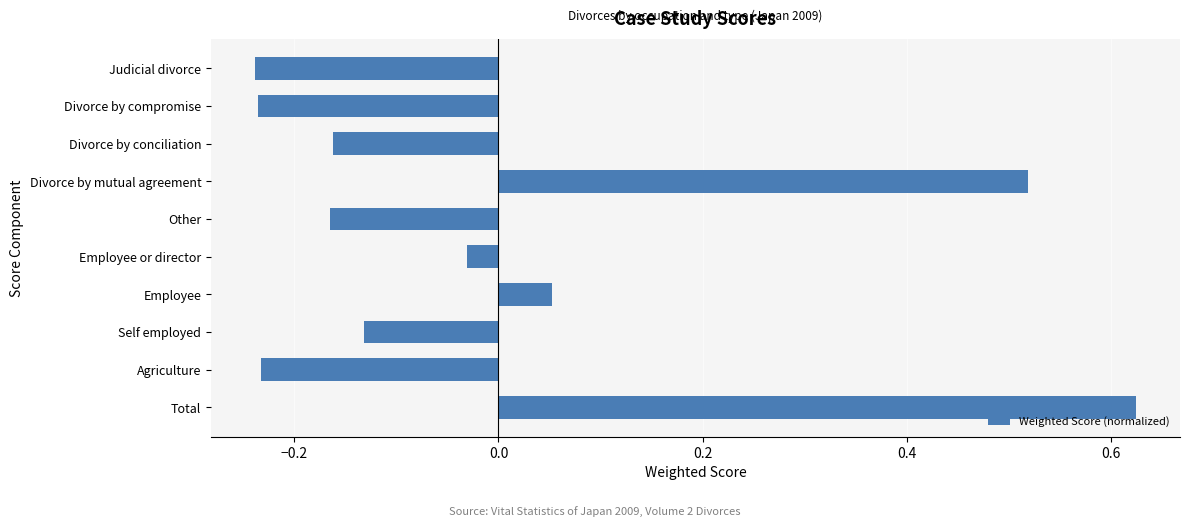

What is the difference between the second highest and minimum values?

0.8